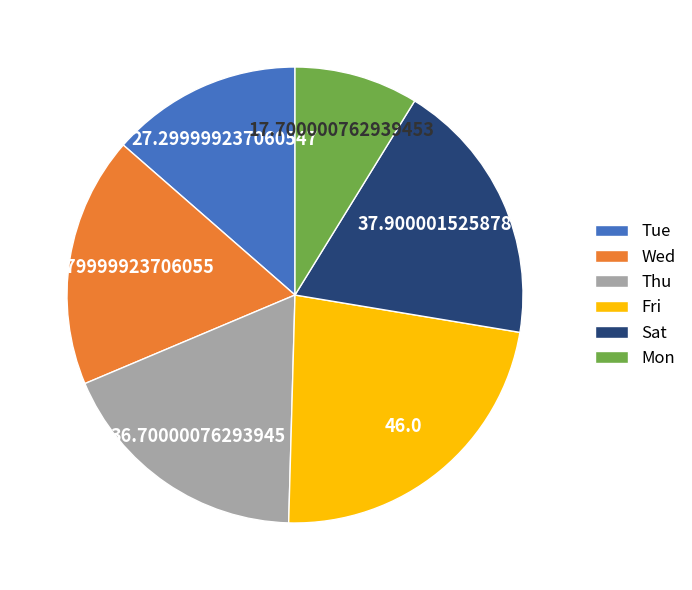

What is the largest slice in the pie chart?

Fri